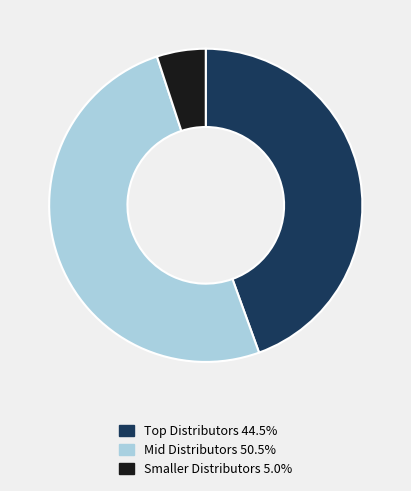

Is there any slice that represents more than half of the pie?

Yes